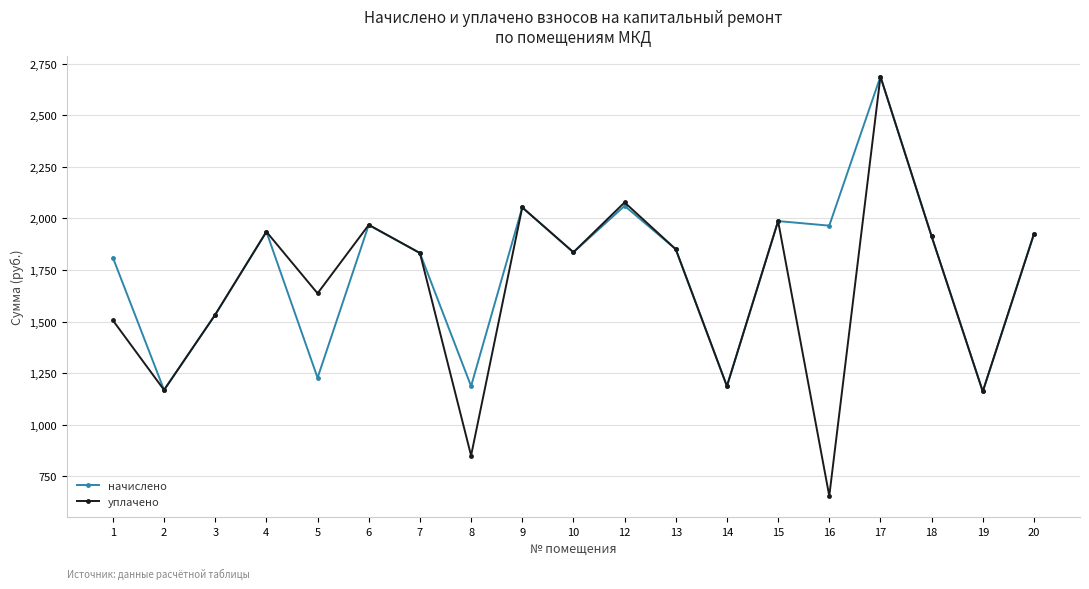

What is the difference between the highest and lowest values at 1?

304.0